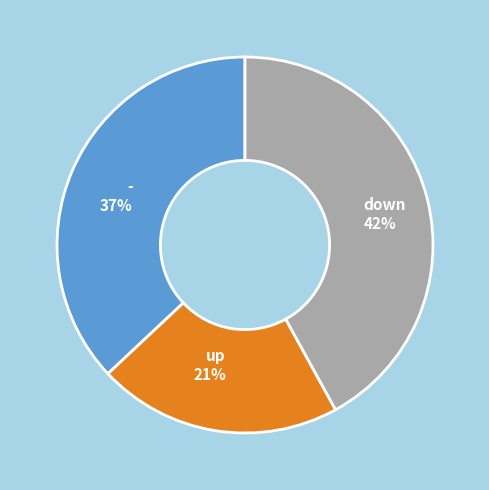

Does any single category account for the majority?

No